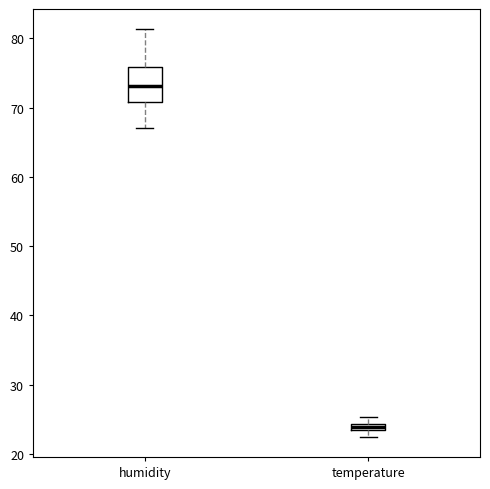

Where does the median line of the box for humidity sit on the y-axis? The values are not printed on the chart, so give them approximately, as read against the axis.

73